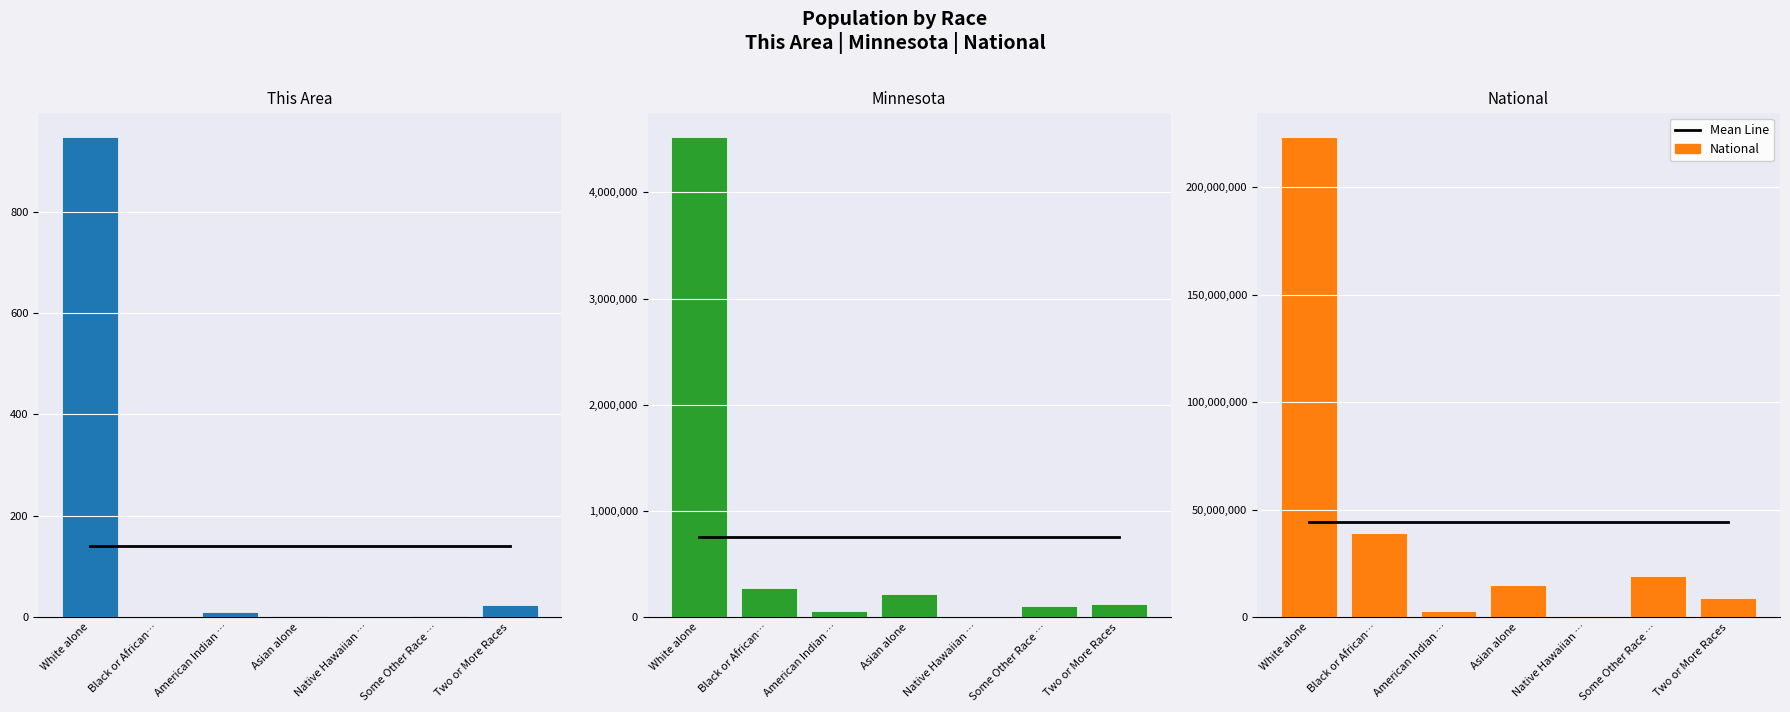

What is the sum of the National values at Asian alone and Two or More Races?

23683325.0